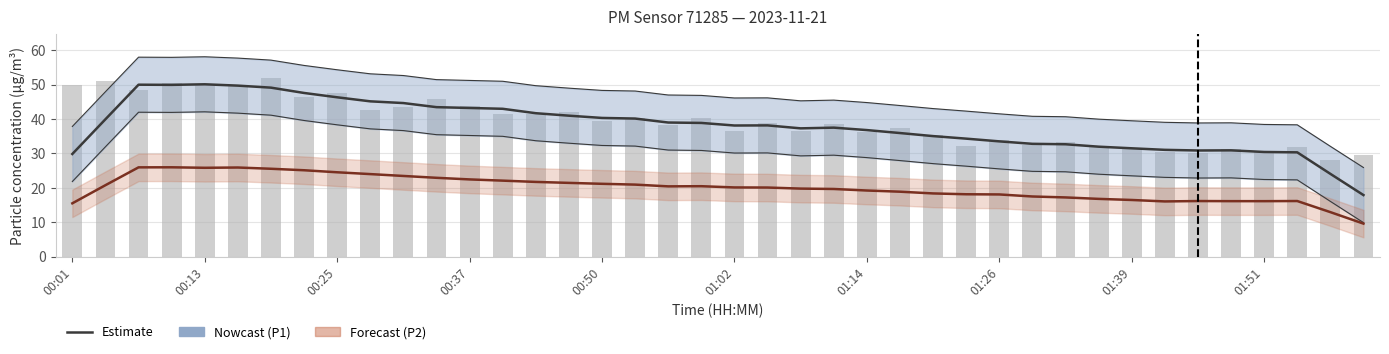

At how many categories does at least one series exceed 24?

40